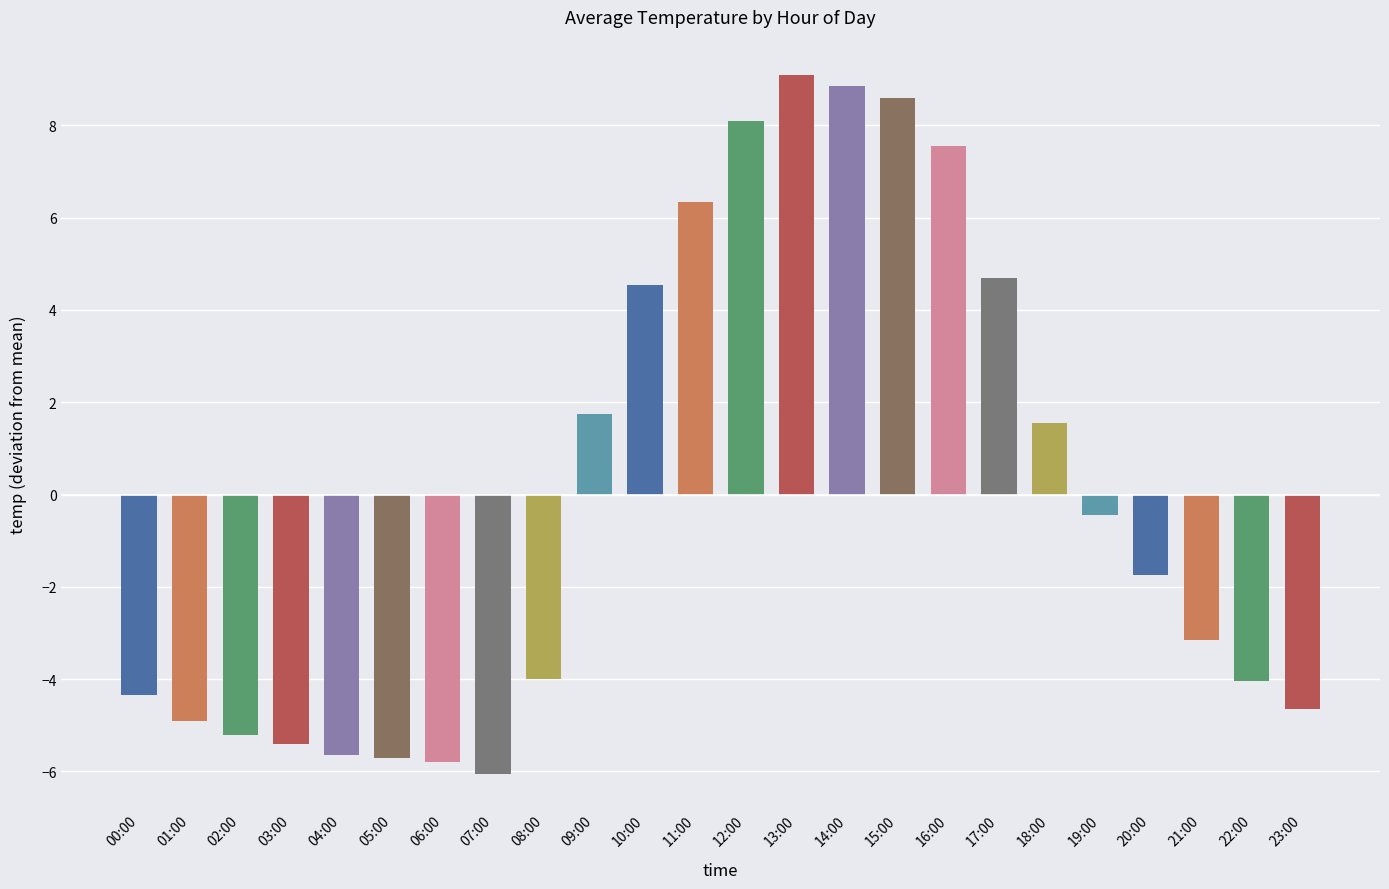

What position from the right is 15:00?

9